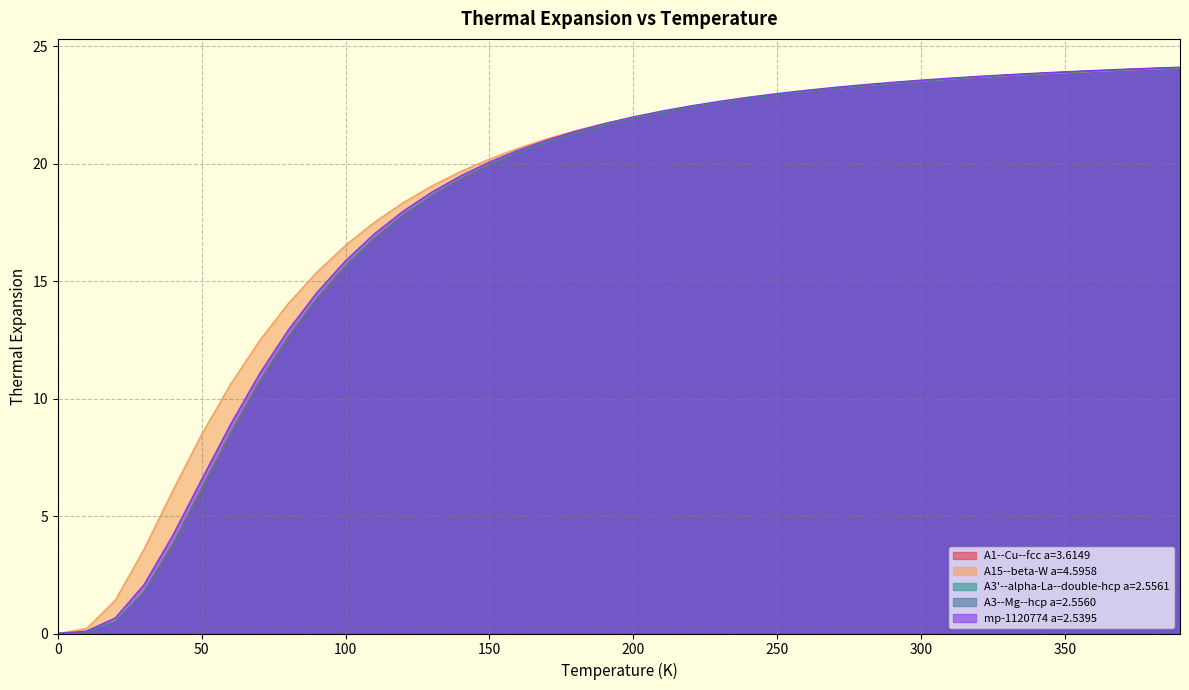

Which category has the highest value across all series?

390